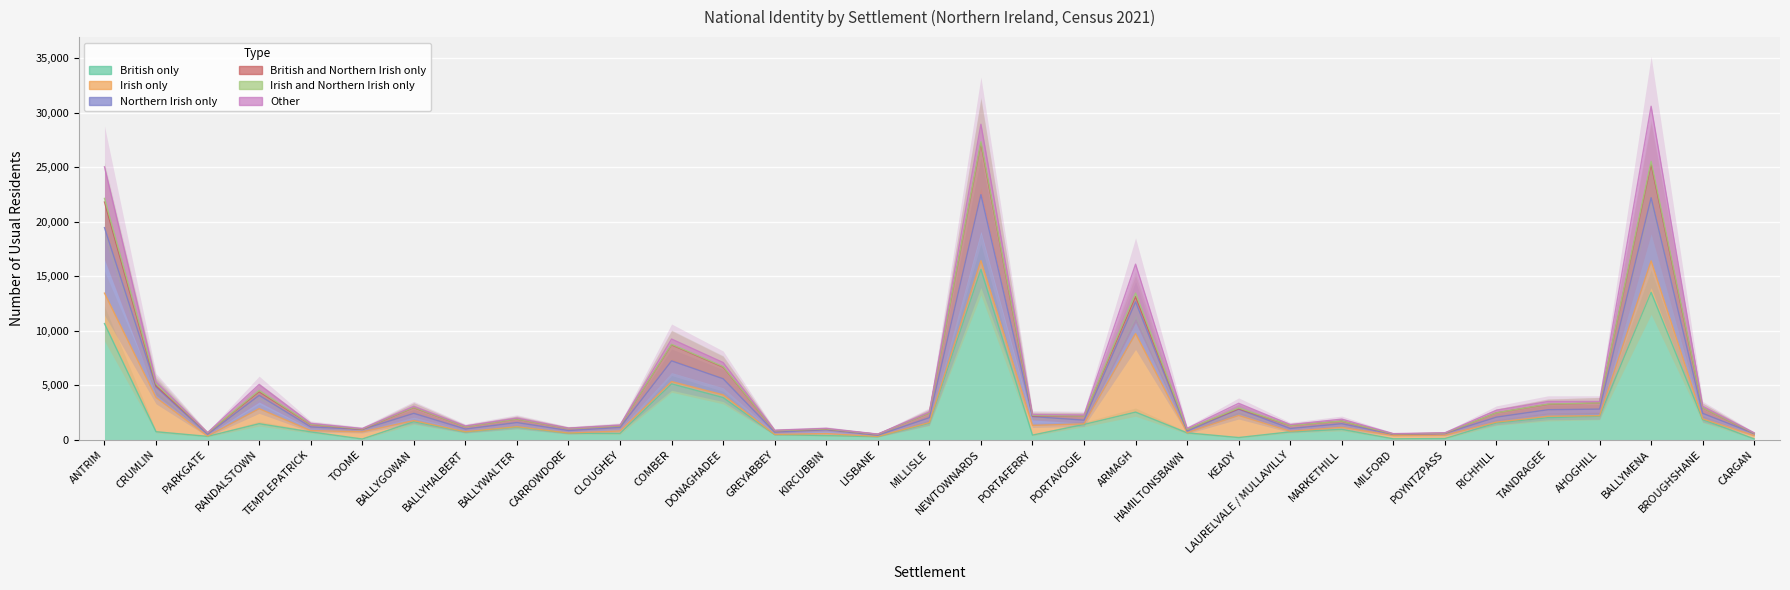

Where does the British only series first go above 716?

ANTRIM